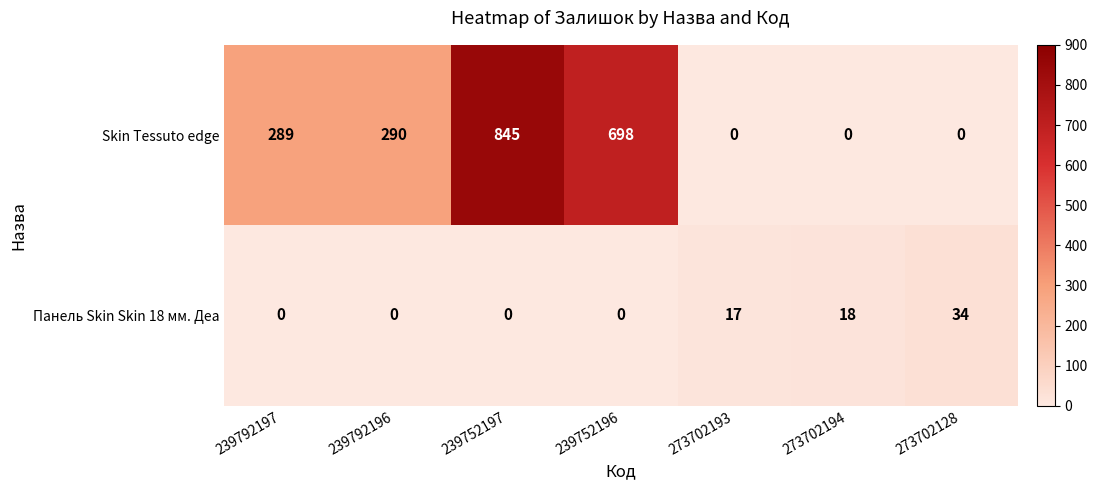

Count the number of categories in the chart.

7